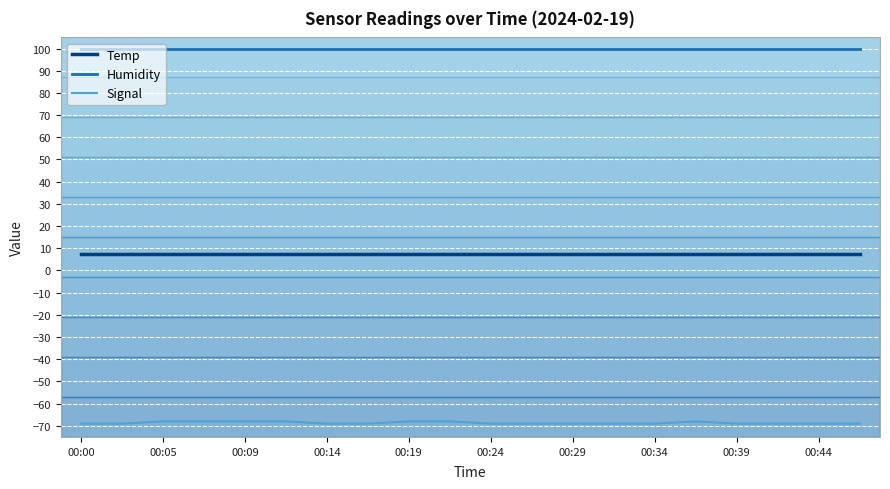

True or false: Humidity and Signal intersect in this chart.

False